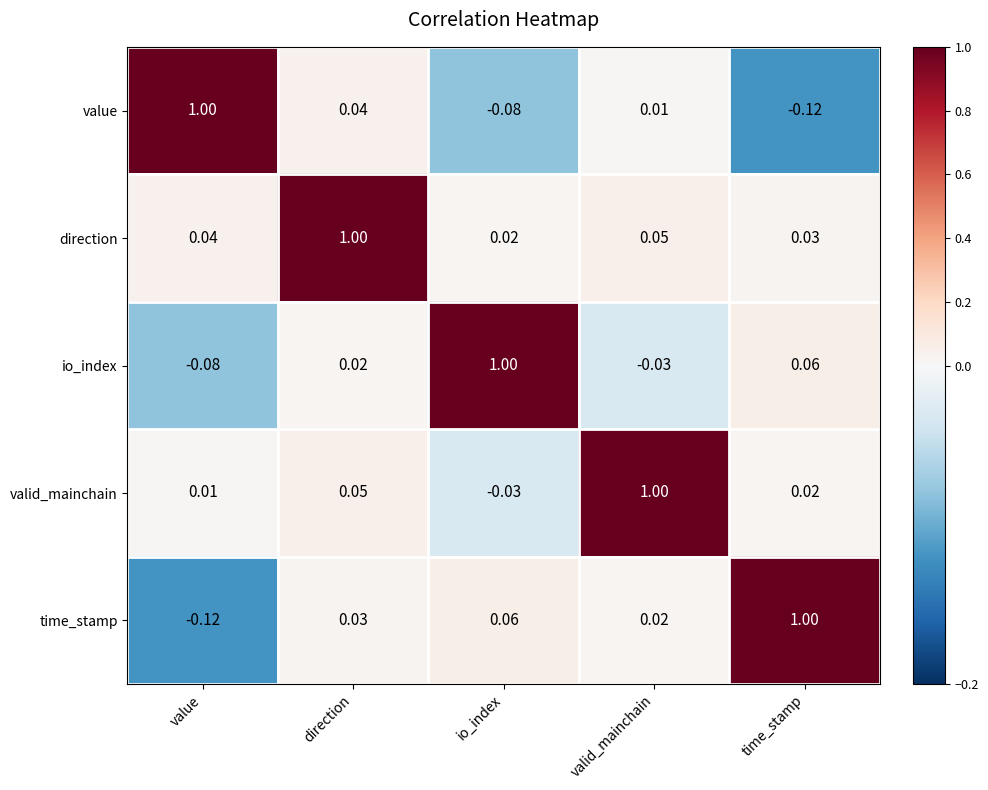

Which category has the lowest value in the value series?

time_stamp